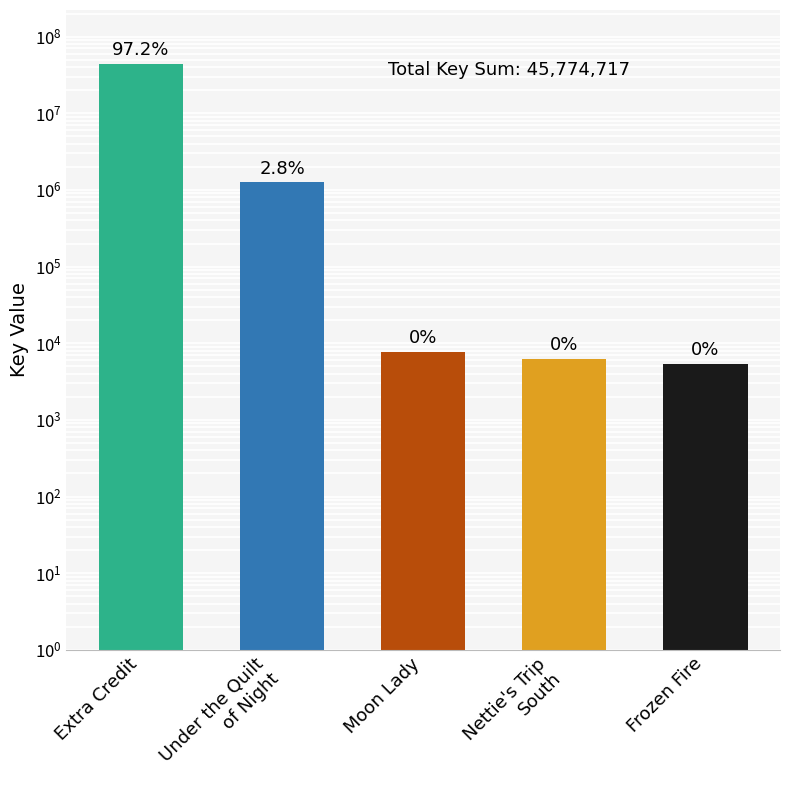

Reading right to left, what are all the values shown in this chart?

Frozen Fire=5343	Nettie's Trip
South=6299	Moon Lady=7651	Under the Quilt
of Night=1261126	Extra Credit=44494298